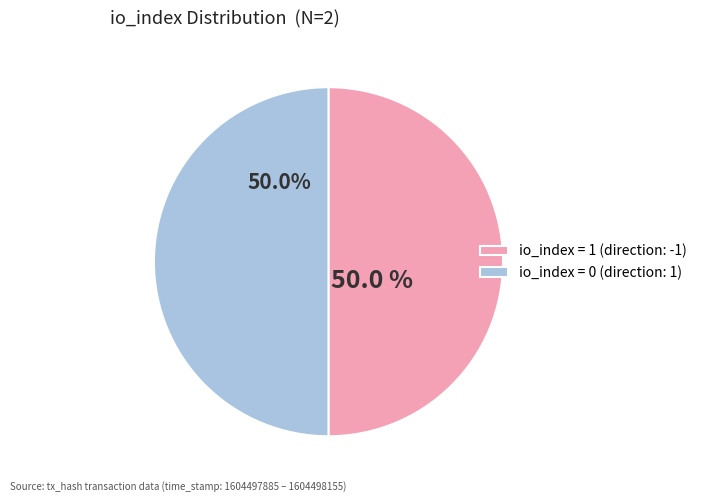

What is the ratio of the value at io_index = 1 (direction: -1) to the value at io_index = 0 (direction: 1)?

1.0